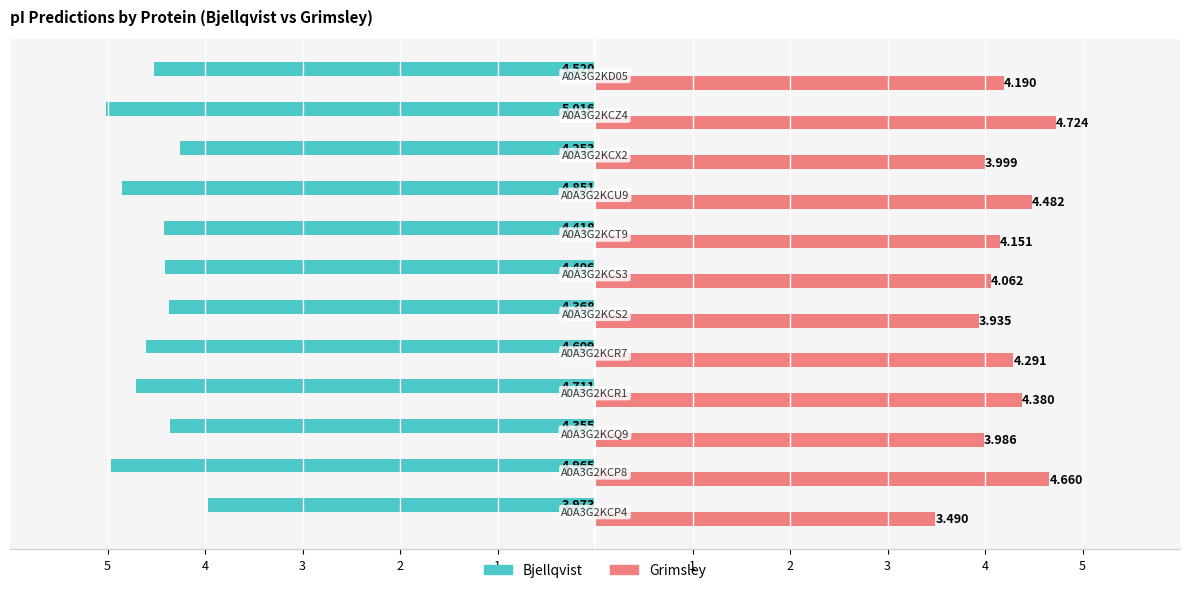

What are all the series names shown in the legend?

Bjellqvist, Grimsley